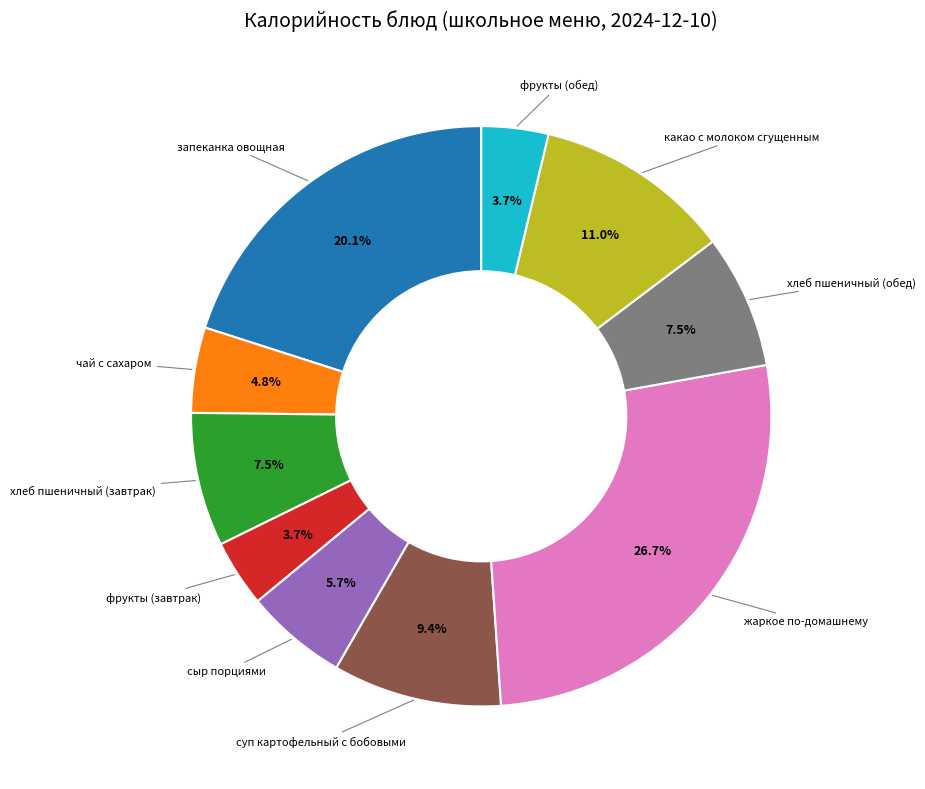

Does any single category account for the majority?

No